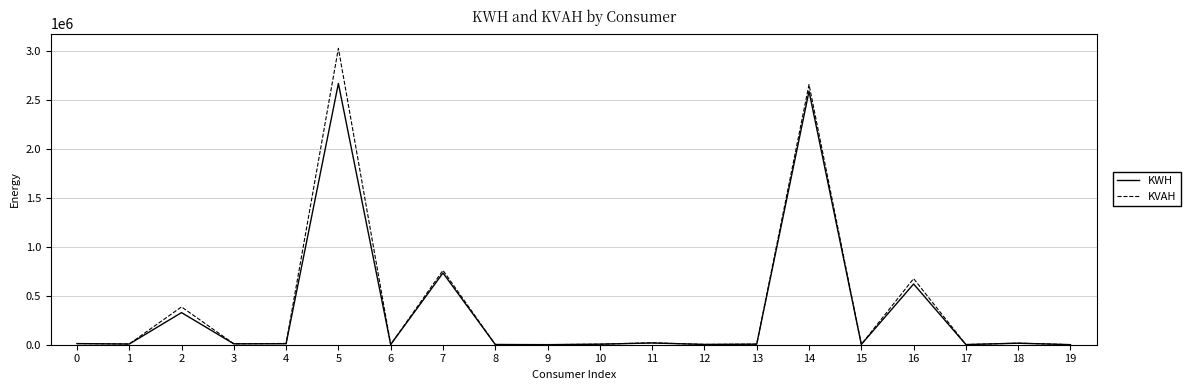

The value of KVAH at 12 is 2977. True or false?

True